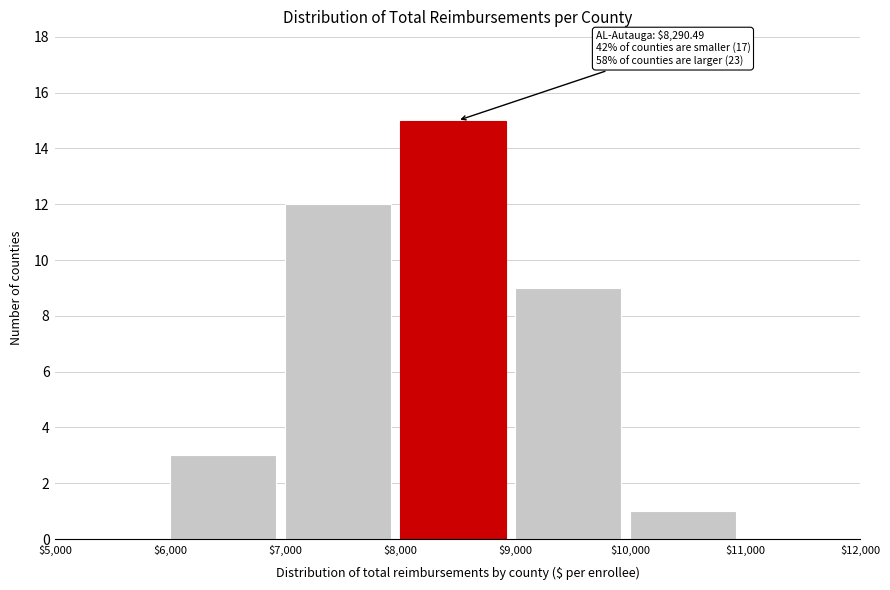

Over which range of the x-axis is the bar tallest?

$8,000 to $9,000